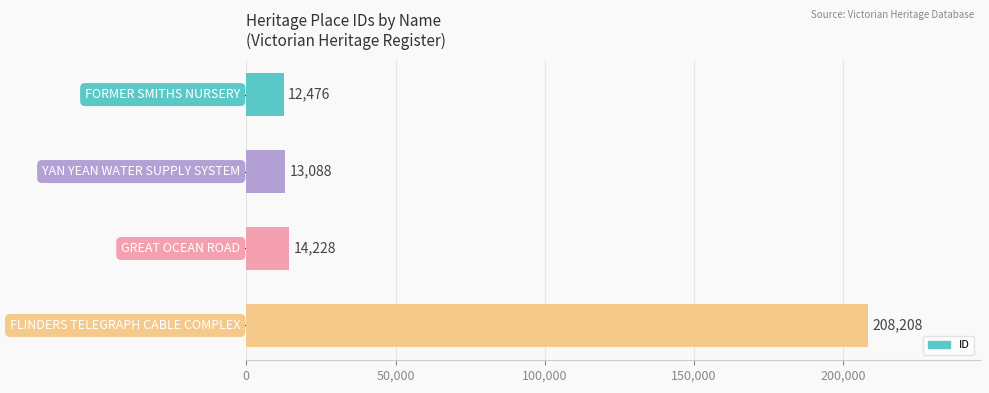

How many bars are there in total?

4